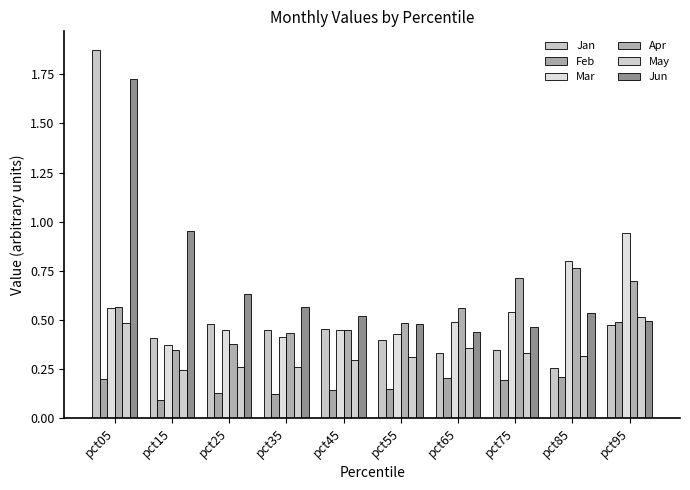

How many bars are there in each group?

6